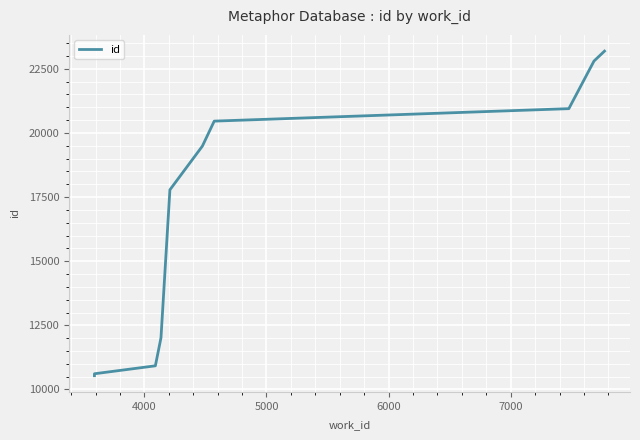

The value at 8000 is 26865. True or false?

False